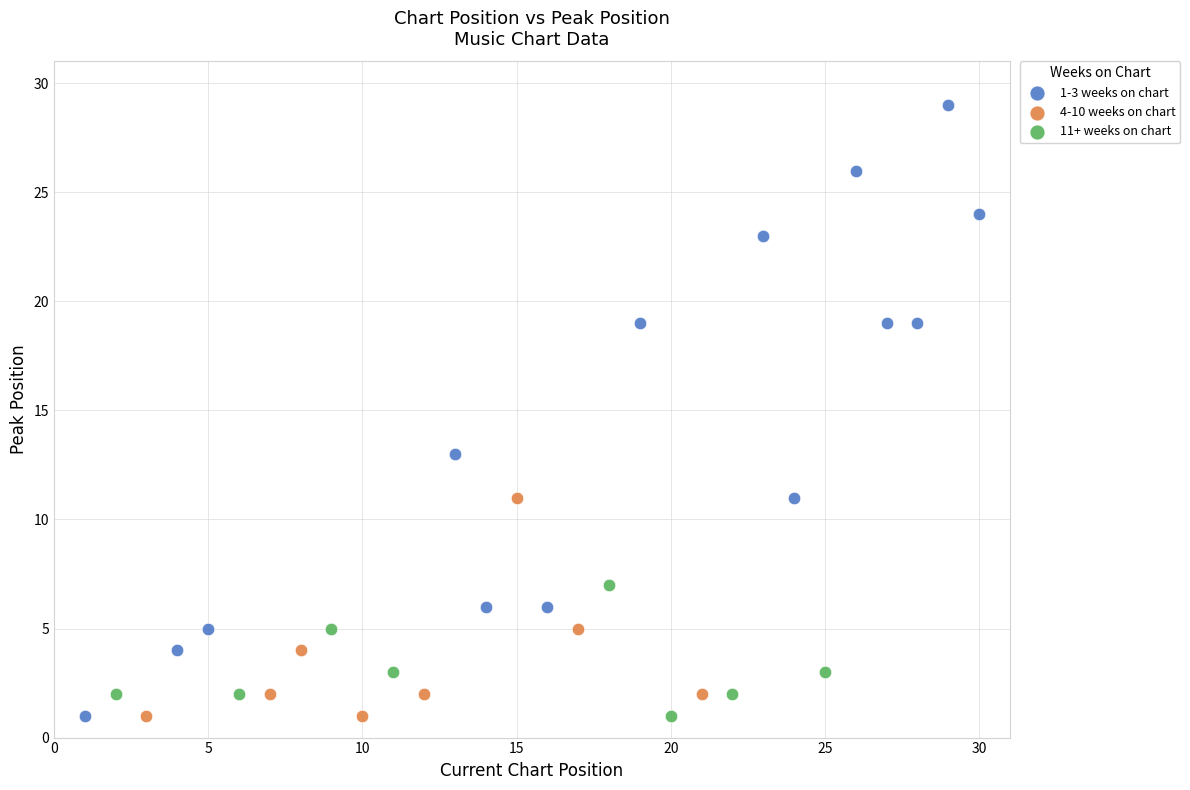

Which series contains the highest Y value?

1-3 weeks on chart